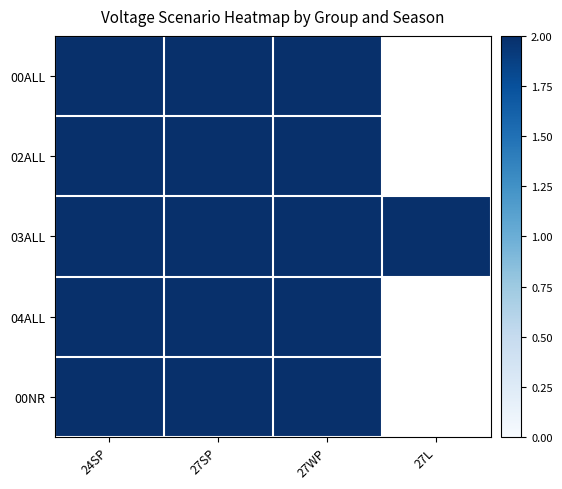

Count the number of categories in the chart.

4